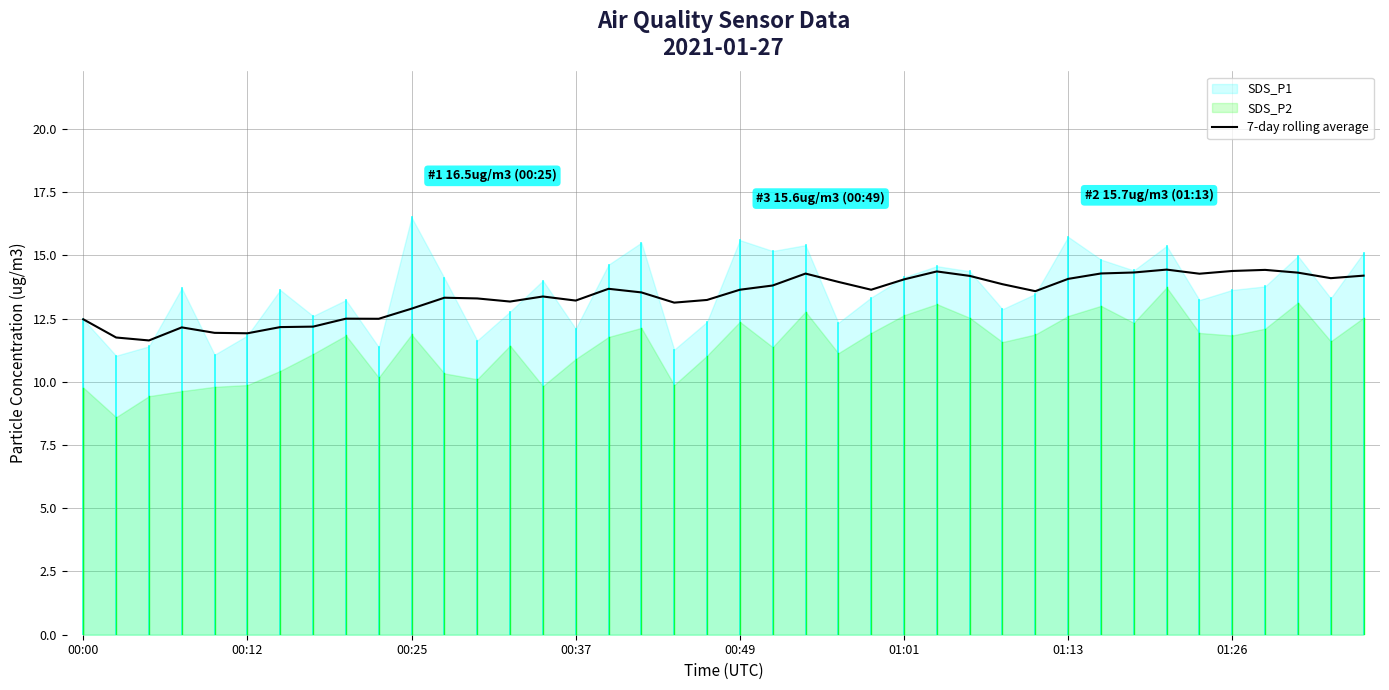

What is the highest value of the 7-day rolling average series?

14.4